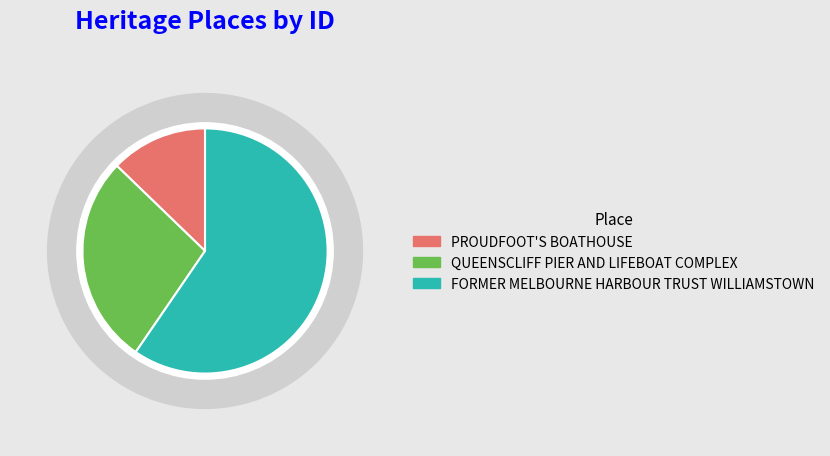

Which category accounts for the majority?

FORMER MELBOURNE HARBOUR TRUST WILLIAMSTOWN